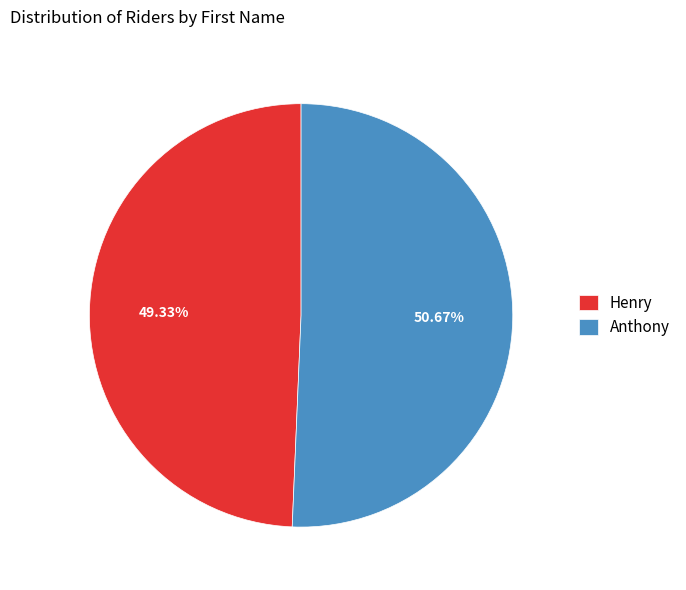

How many segments does this pie chart have?

2